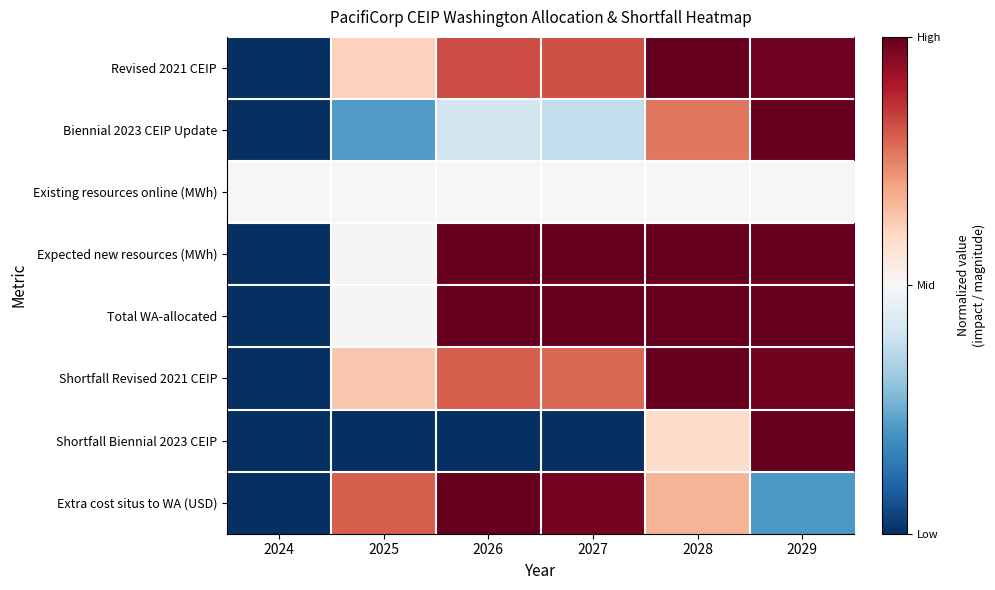

Which category has the highest value across all series?

2028